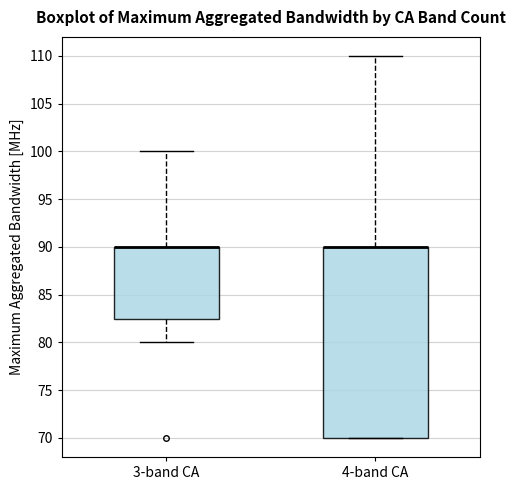

Comparing the boxes themselves (not the whiskers), which one is the tallest?

4-band CA